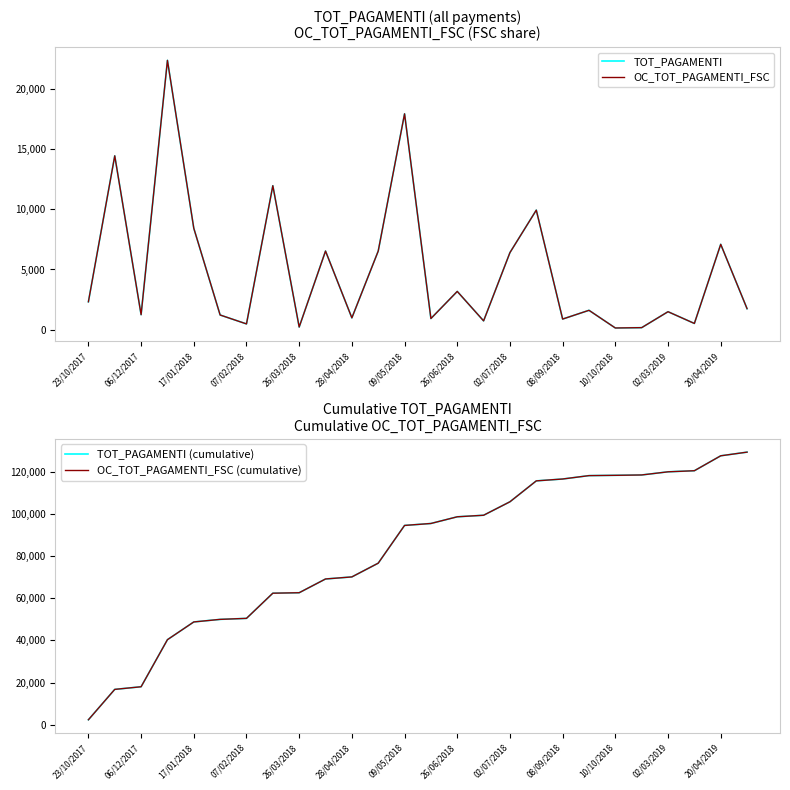

Which series has the largest total across all categories?

TOT_PAGAMENTI (cumulative)